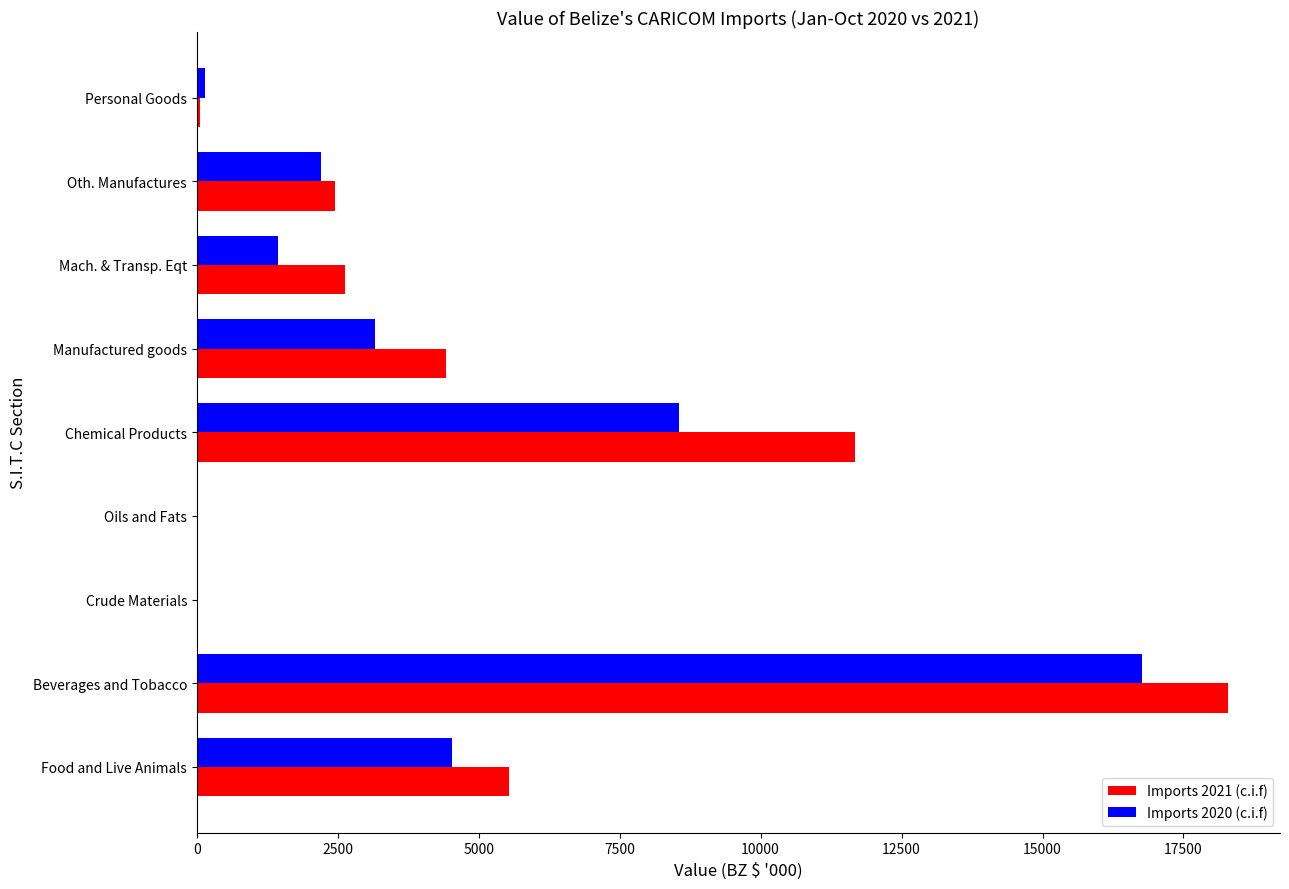

Count the number of data series in this chart.

2